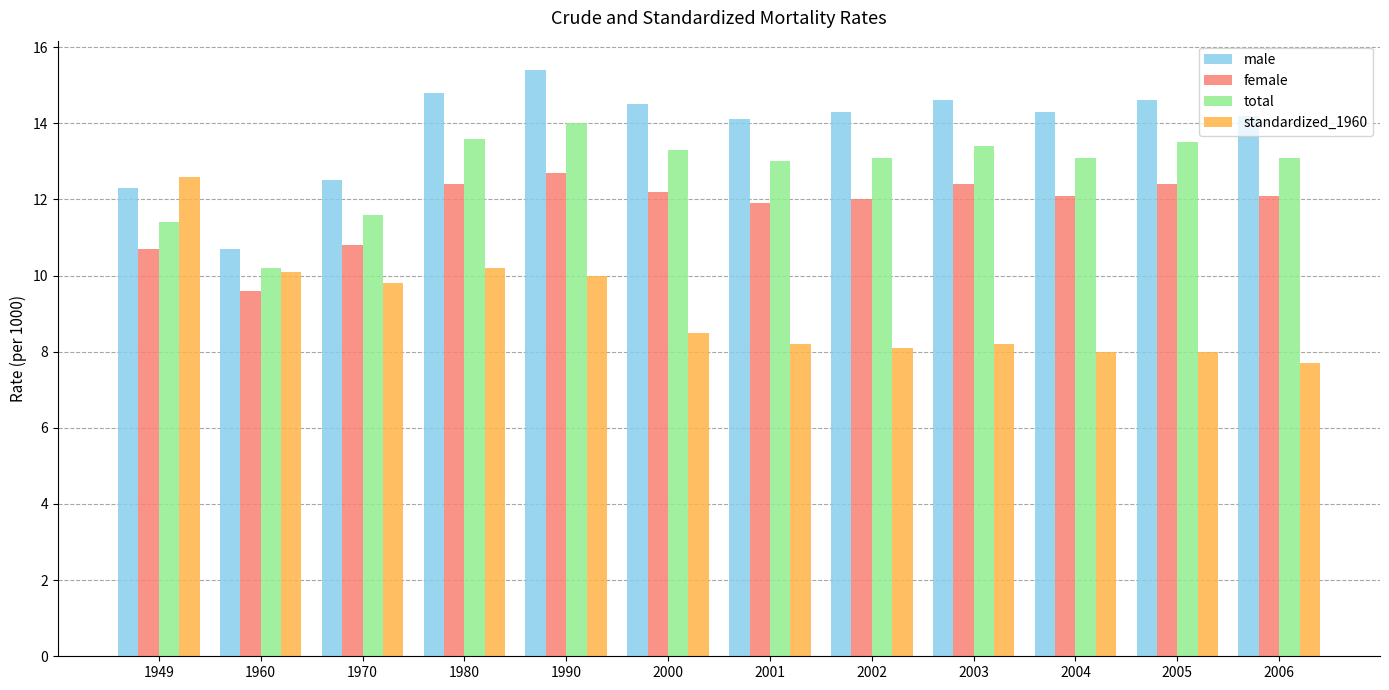

How many values in the male series are below 14?

3